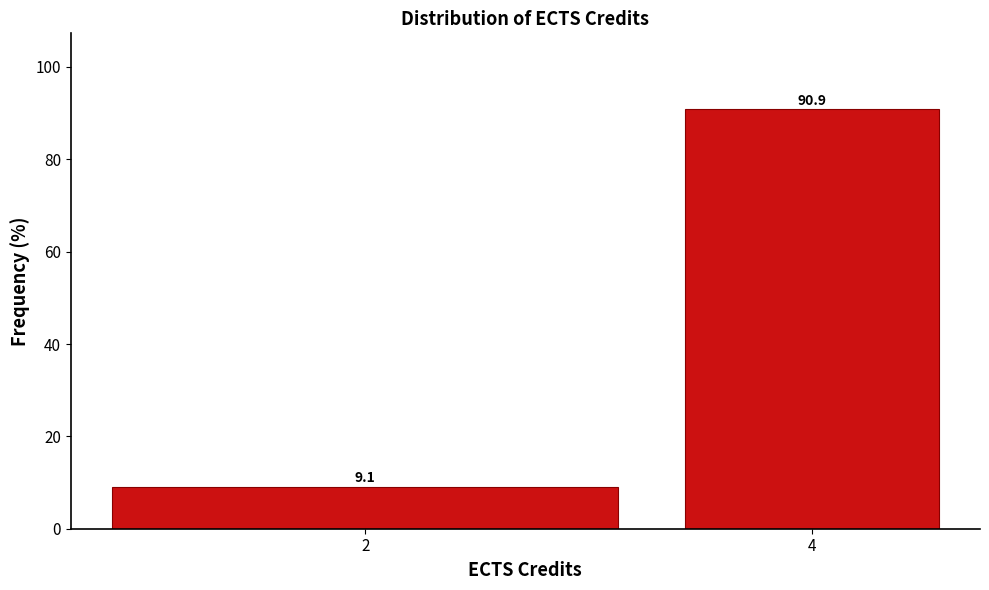

Reading left to right, transcribe all the data shown in this chart.

9.1	90.9